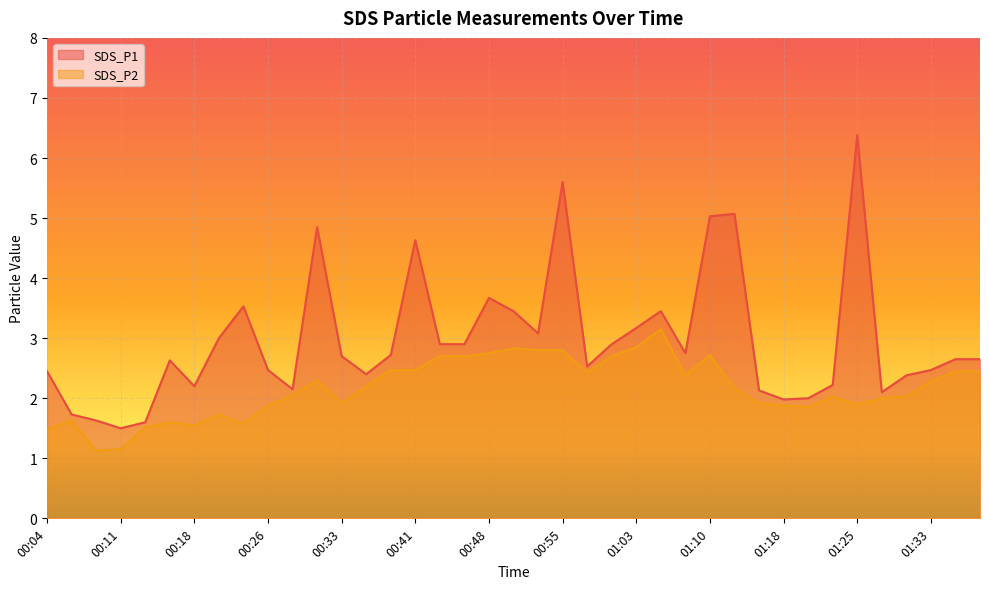

Is it true that SDS_P2 equals 1.5 at 00:13?

True